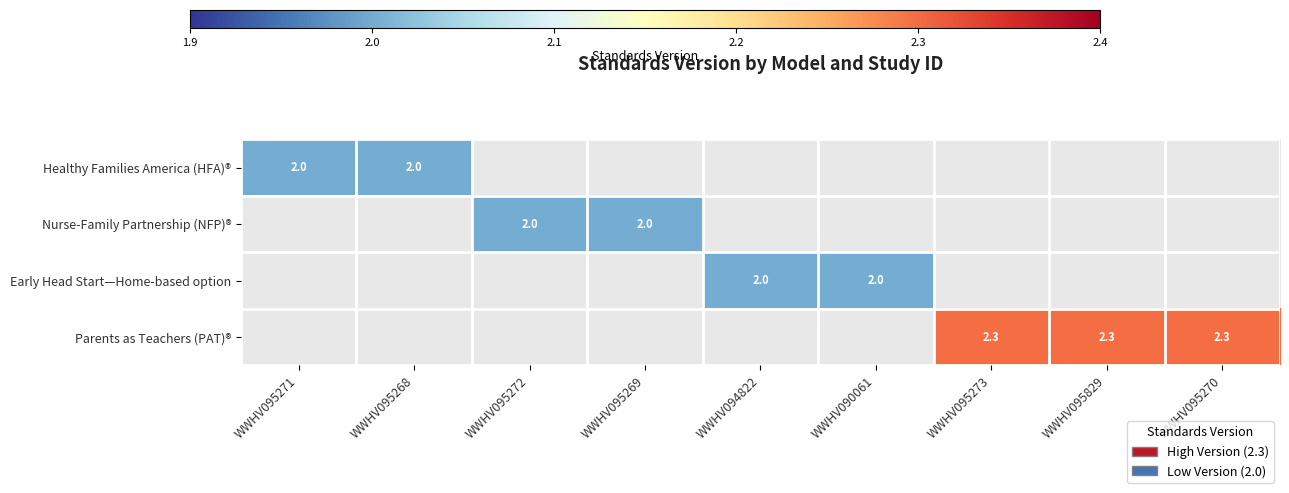

True or false: Early Head Start—Home-based option has a value of 1.1 at WWHV094822.

False